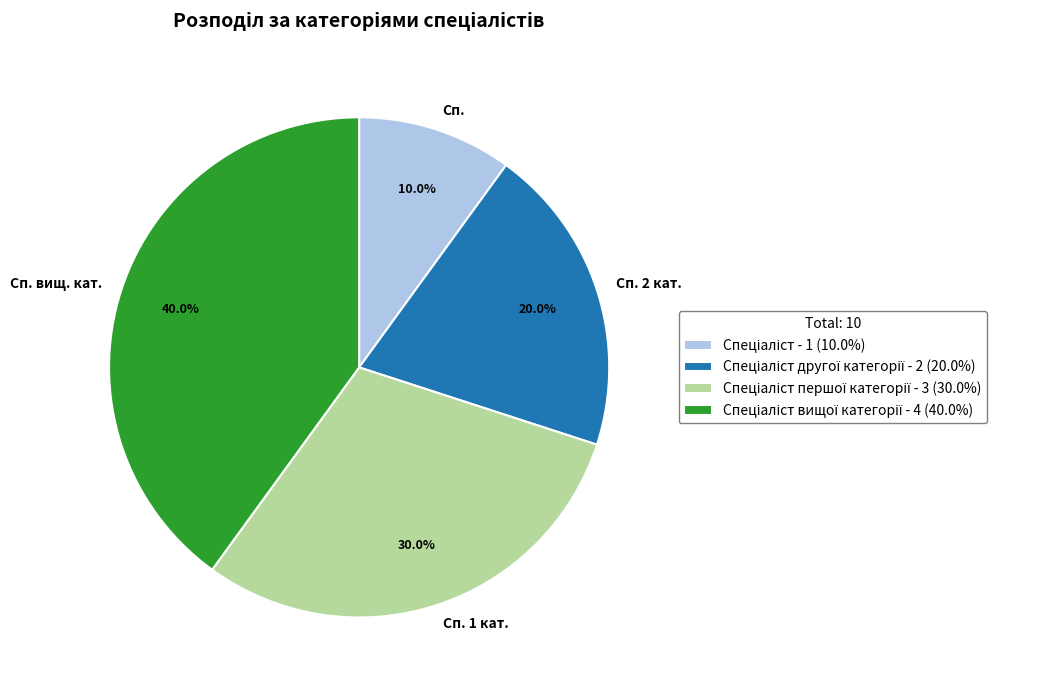

What portion of the pie excludes Сп. 2 кат.?

80.0%